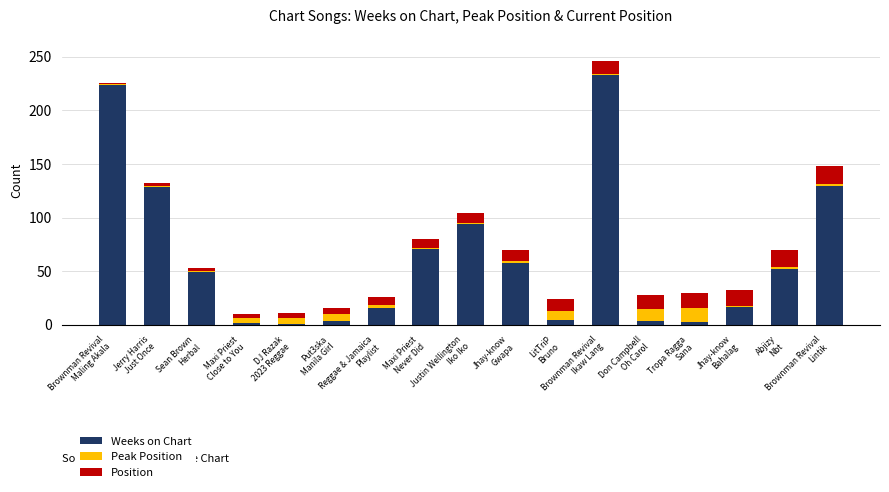

What is the difference between the maximum and minimum values in the Weeks on Chart series?

232